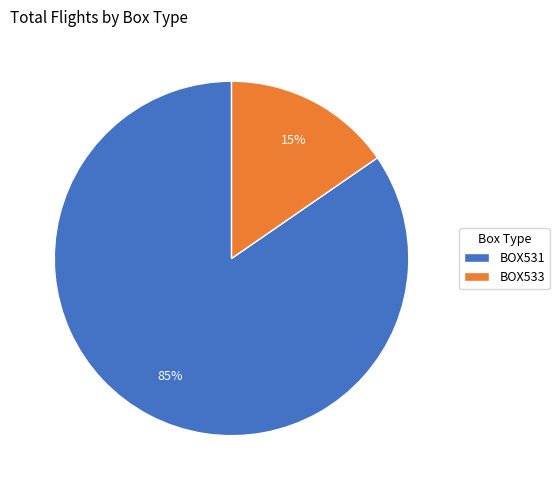

To the nearest percent, what portion does BOX533 represent?

15%